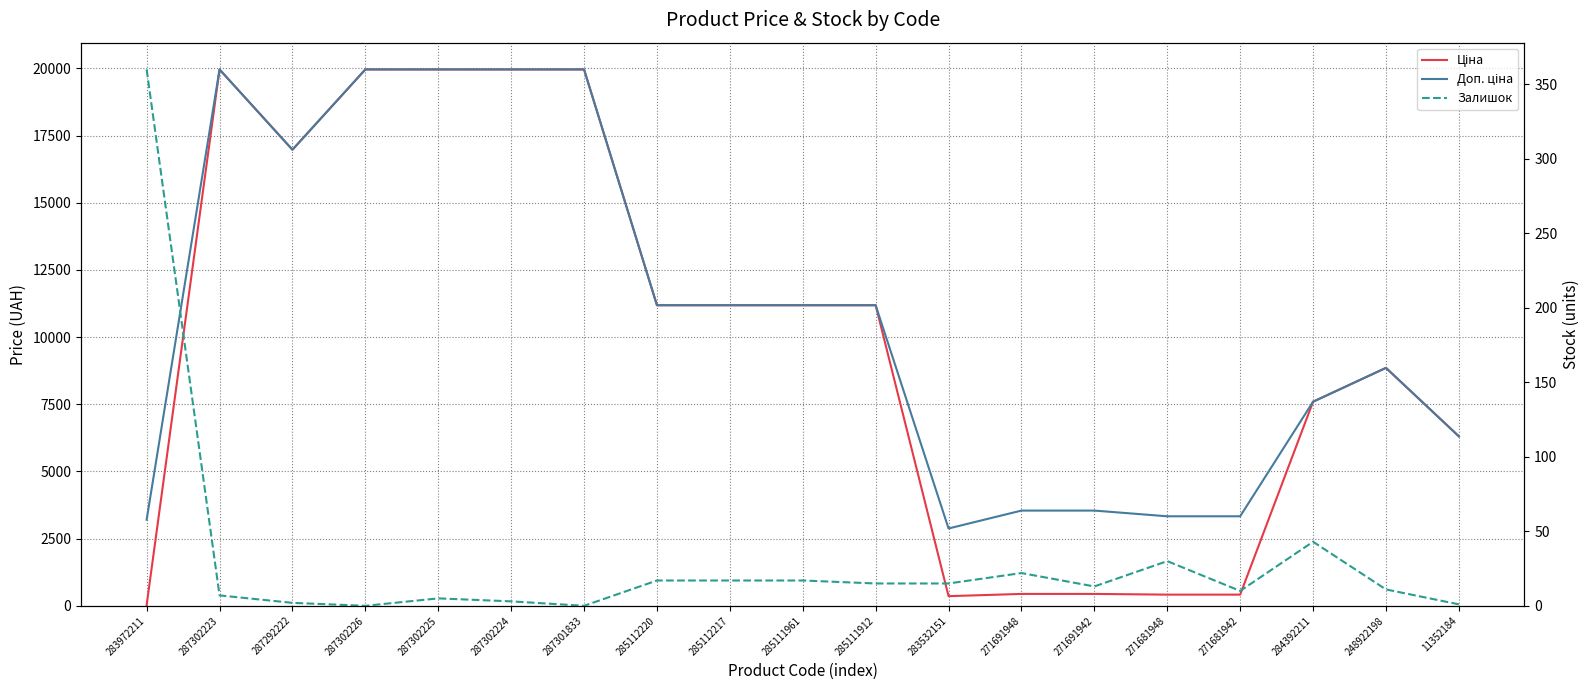

What is the label of the 3rd point from the right?

284392211